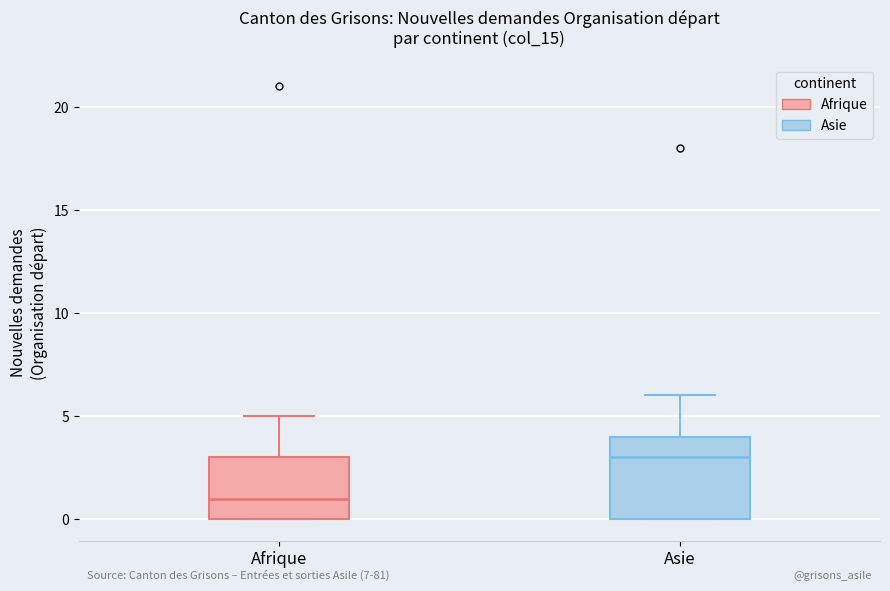

Which box has the lowest median line?

Afrique